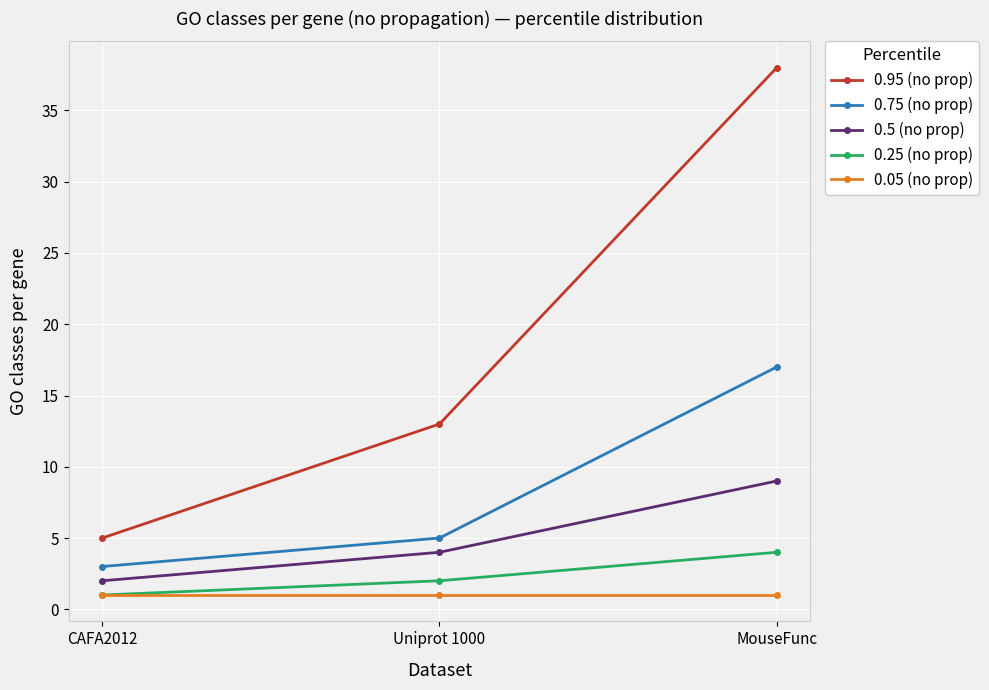

Is it true that 0.25 (no prop) equals 2 at Uniprot 1000?

True